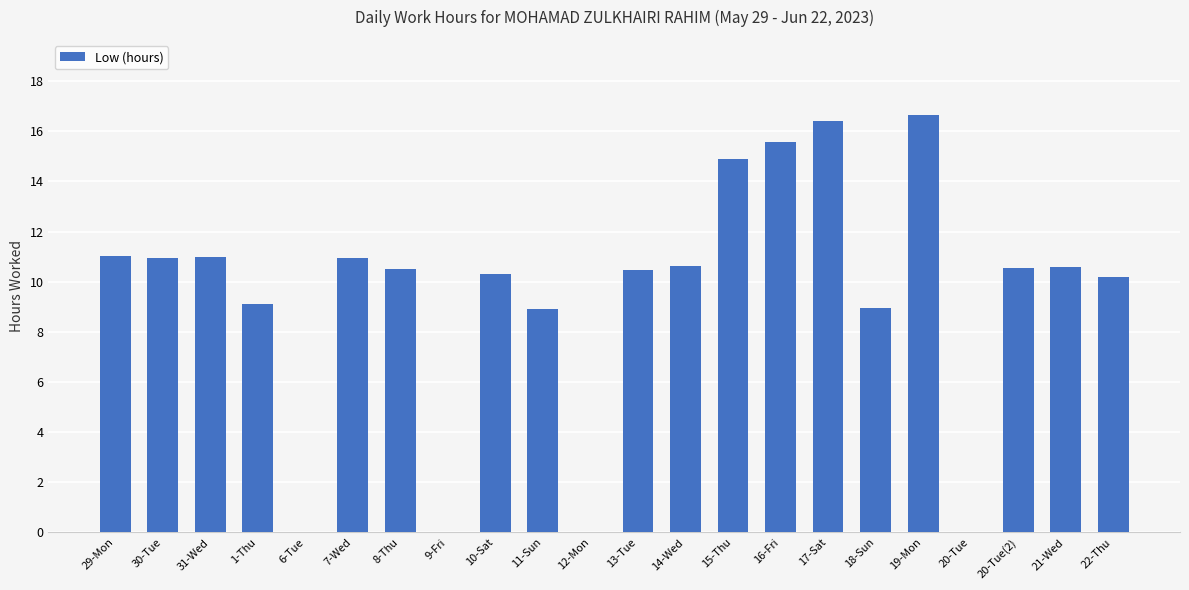

True or false: the data shows 6.3 at 12-Mon.

False